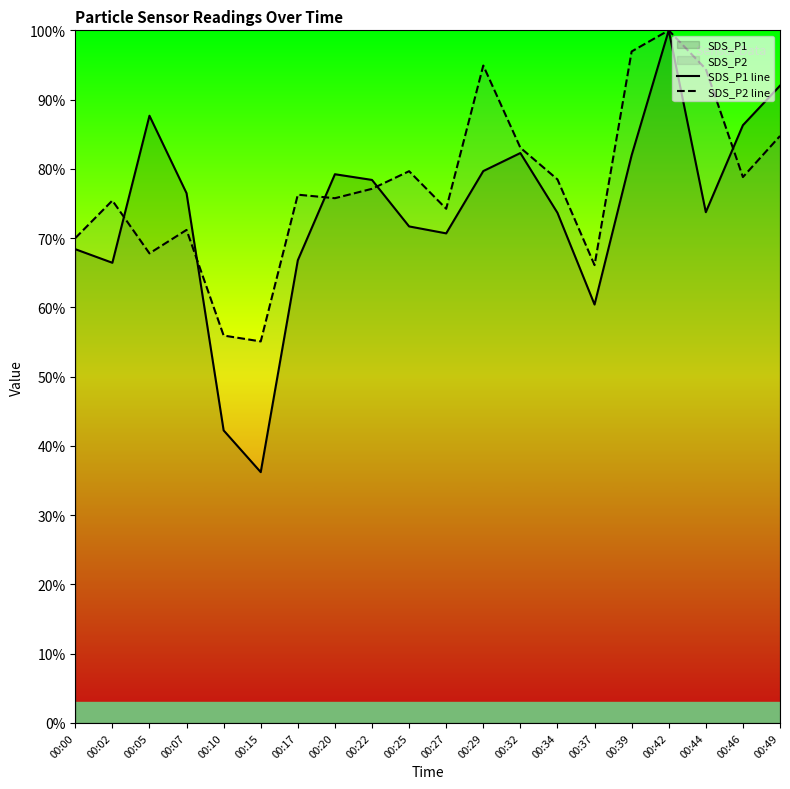

What is the value of the SDS_P2 line point at the 11th from the left?

74.2